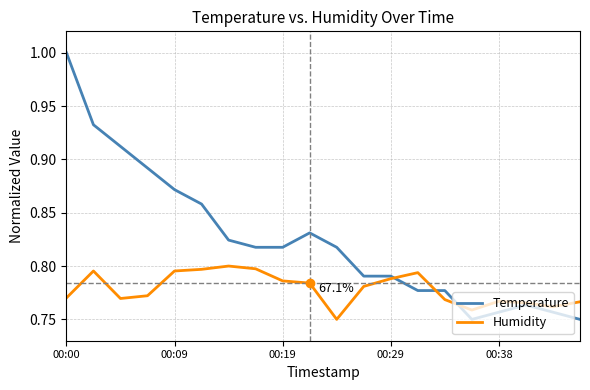

Which series has the largest total across all categories?

Temperature